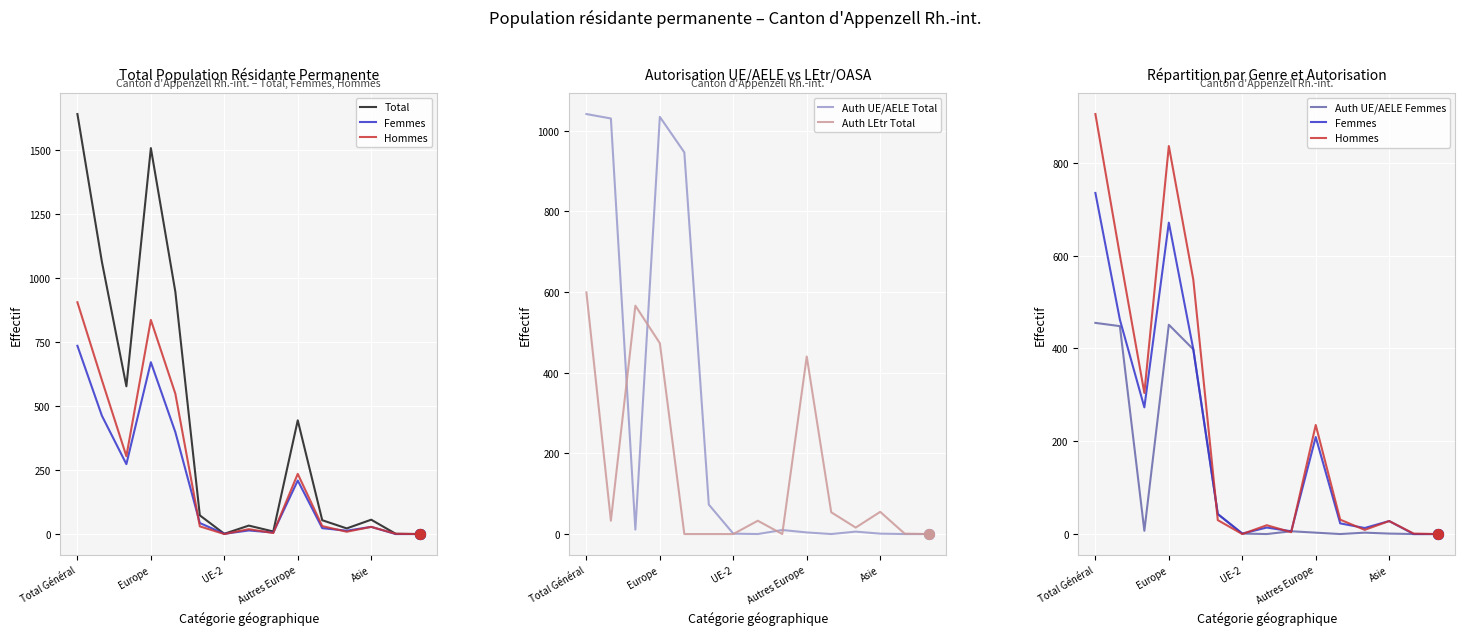

Which series reaches the minimum Y coordinate?

Total